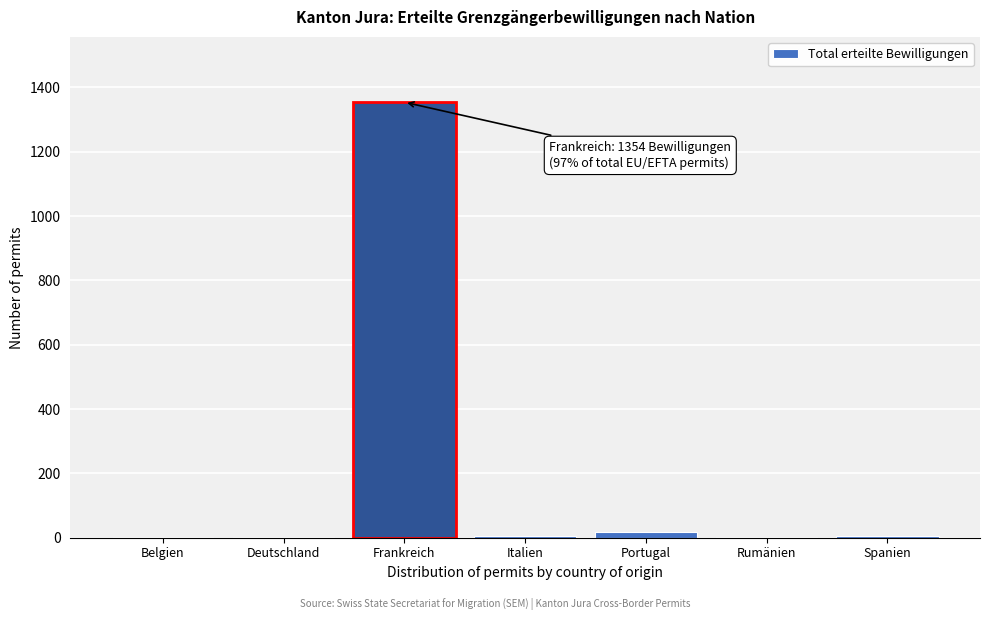

What is the greatest value displayed?

1354